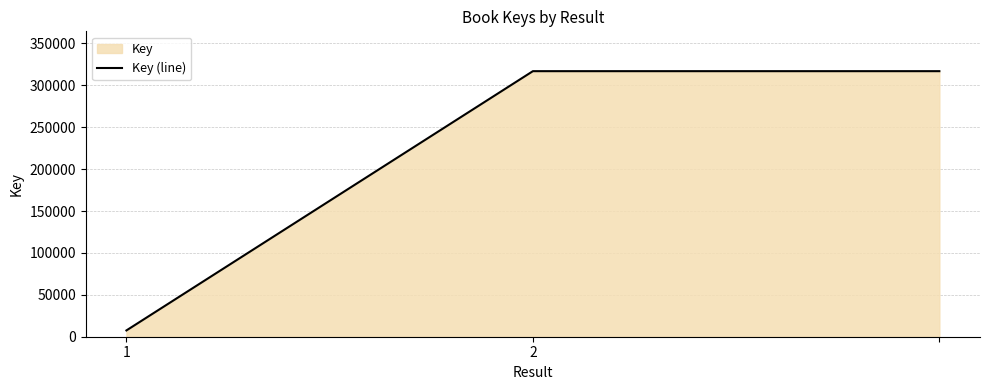

How many values are between 7513 and 316902?

3